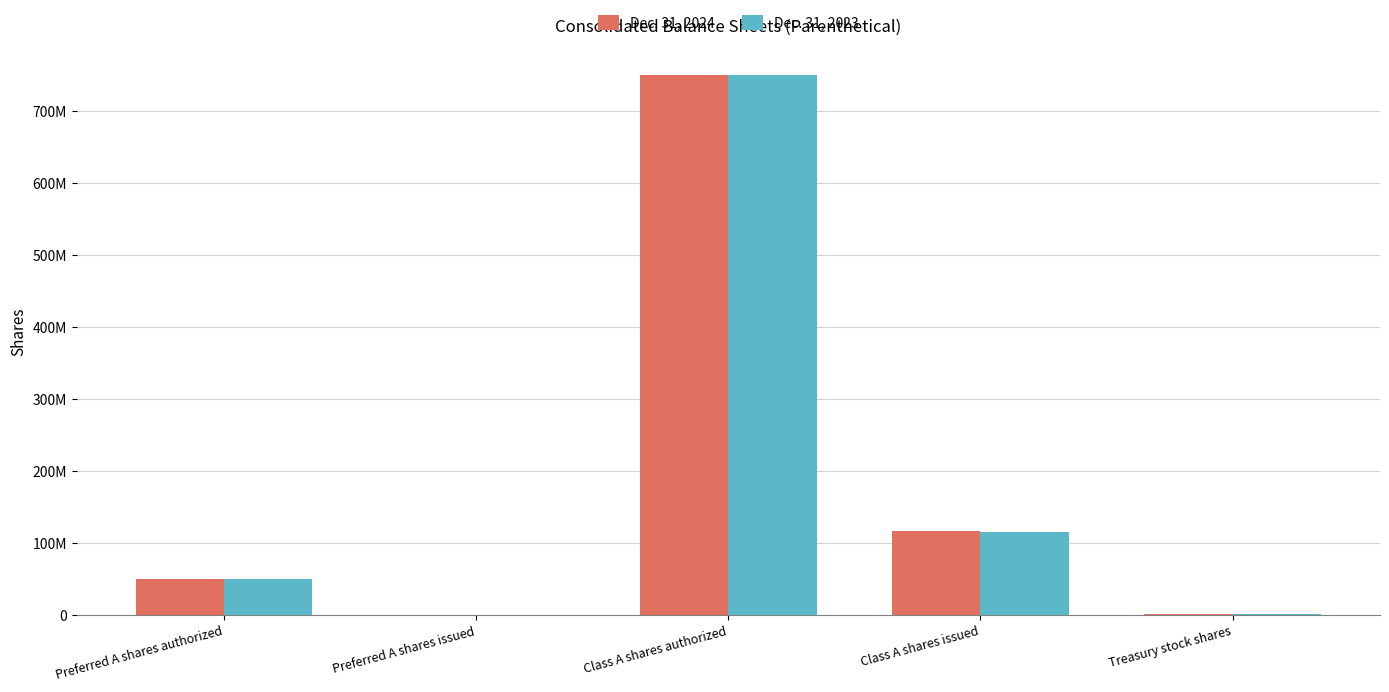

Is it true that Dec. 31, 2023 equals 750000000 at Class A shares authorized?

True